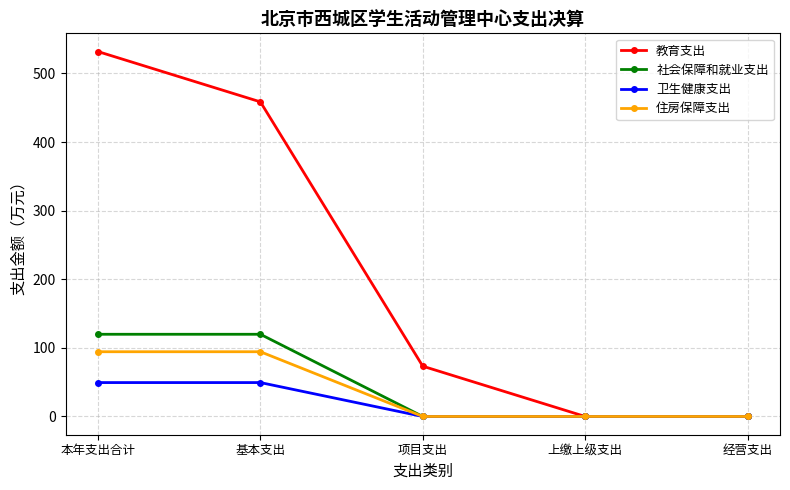

Which series has the largest range (max minus min)?

教育支出